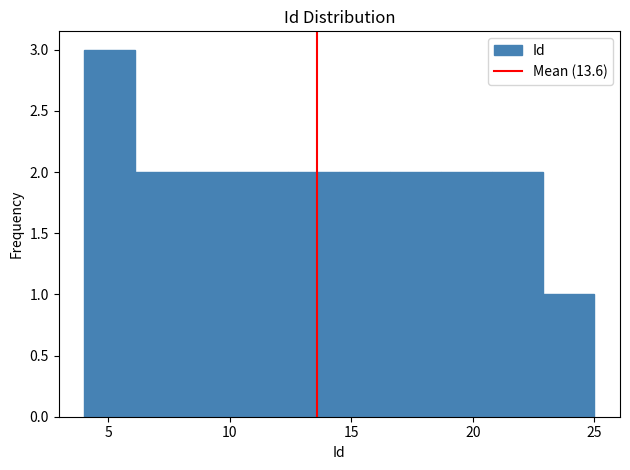

What is the height of the bar covering 18.7 to 20.8 on the x-axis? Neither the bar edges nor the heights are printed on the chart, so give them approximately, as read against the axes.

2